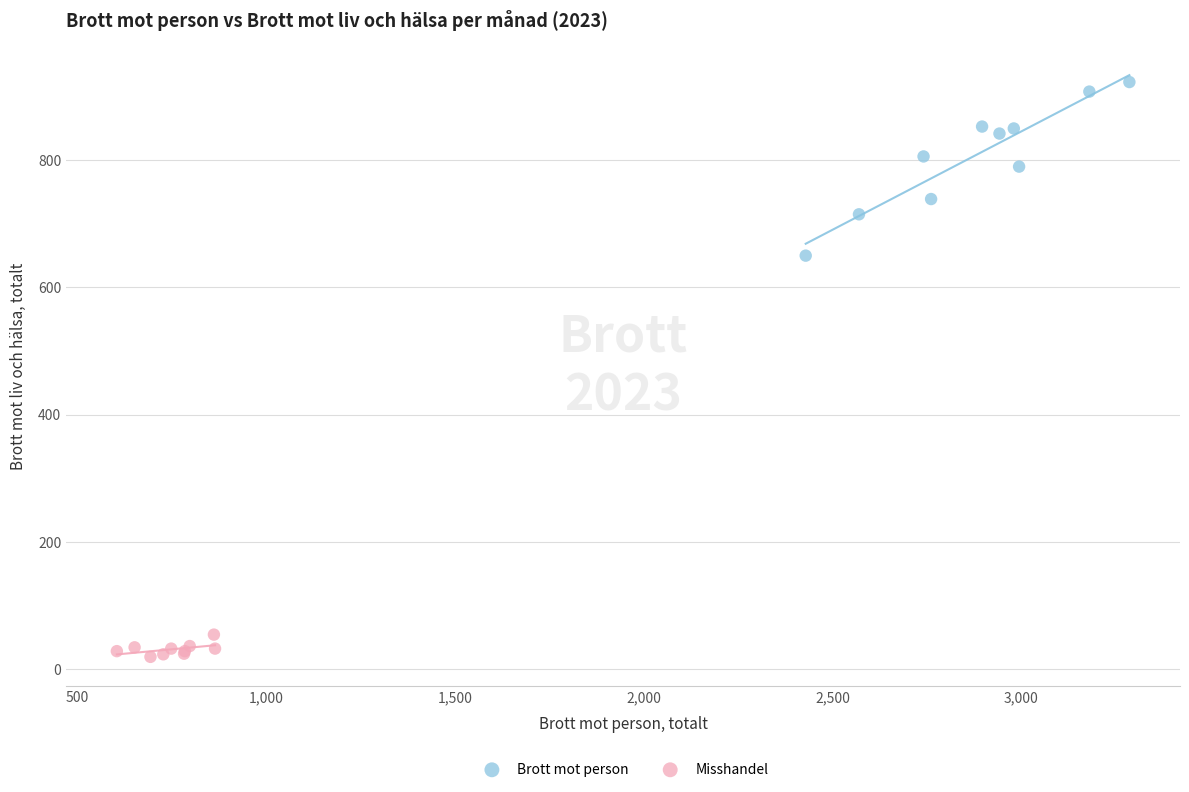

Which series has the widest spread of Y values?

Brott mot person